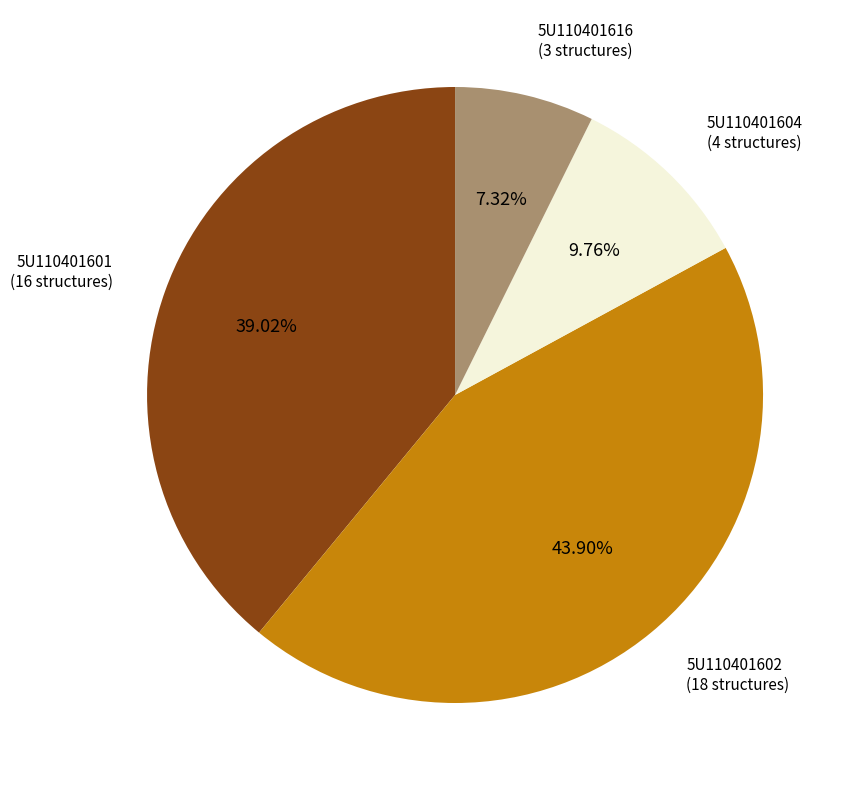

The 5U110401601 slice represents 25% of the pie. True or false?

False